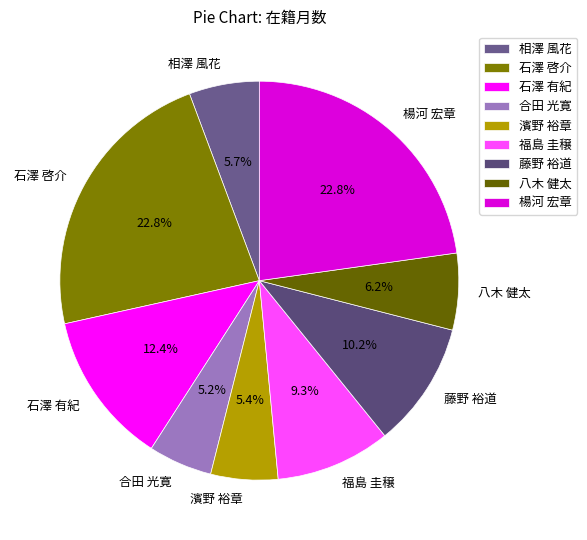

Does any single category account for the majority?

No